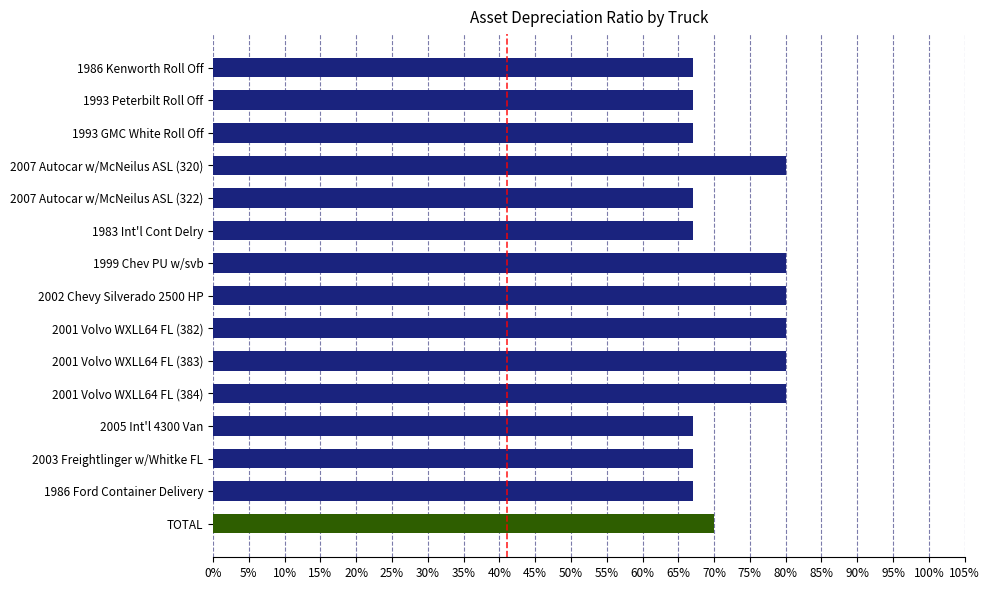

Does the chart contain stacked bars?

No